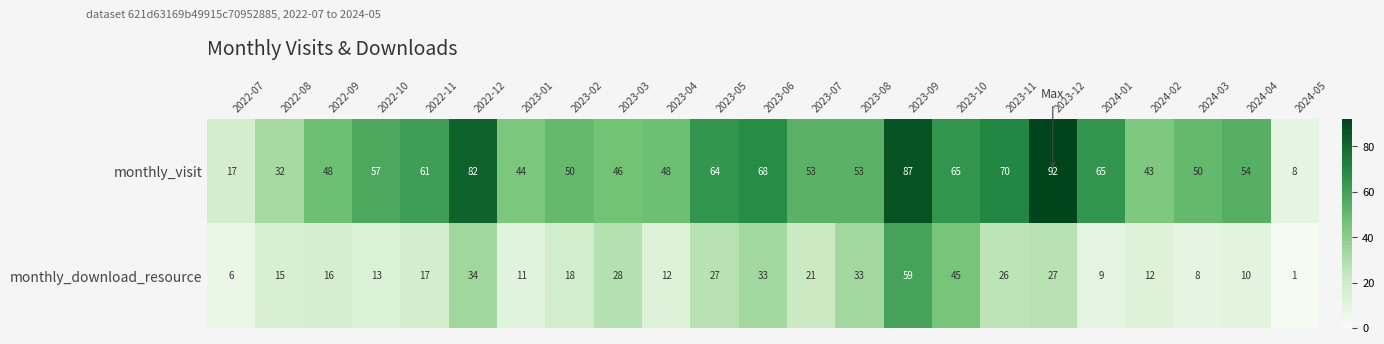

Rank the categories by monthly_download_resource value from highest to lowest.

2023-09, 2023-10, 2022-12, 2023-06, 2023-08, 2023-03, 2023-05, 2023-12, 2023-11, 2023-07, 2023-02, 2022-11, 2022-09, 2022-08, 2022-10, 2023-04, 2024-02, 2023-01, 2024-04, 2024-01, 2024-03, 2022-07, 2024-05